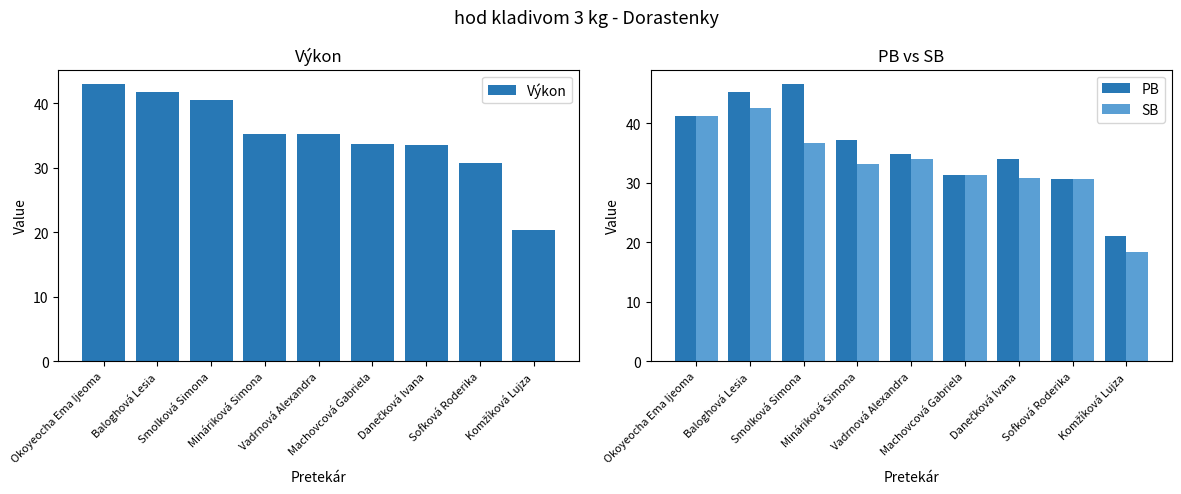

What is the minimum value for SB?

18.4